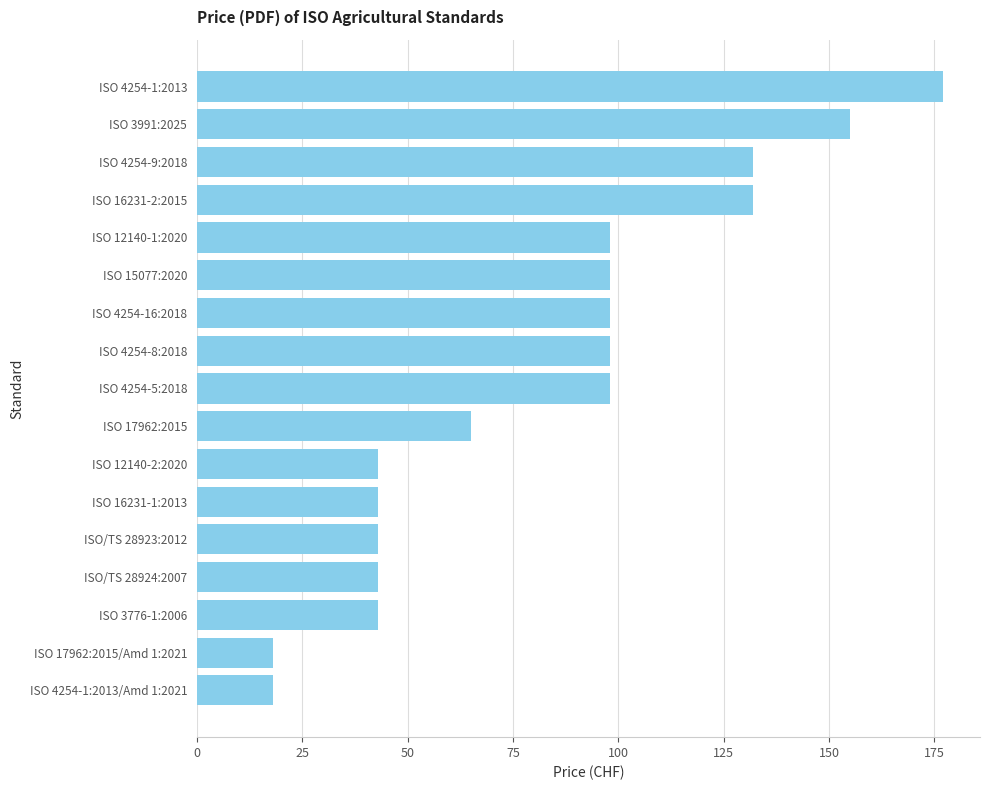

How many bars are there in total?

17